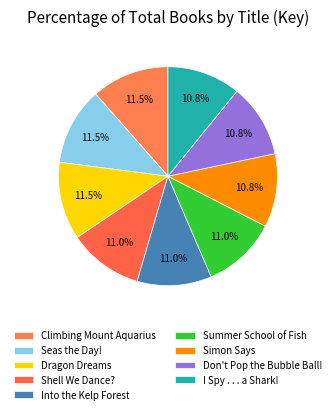

True or false: Dragon Dreams accounts for 3% of the total.

False